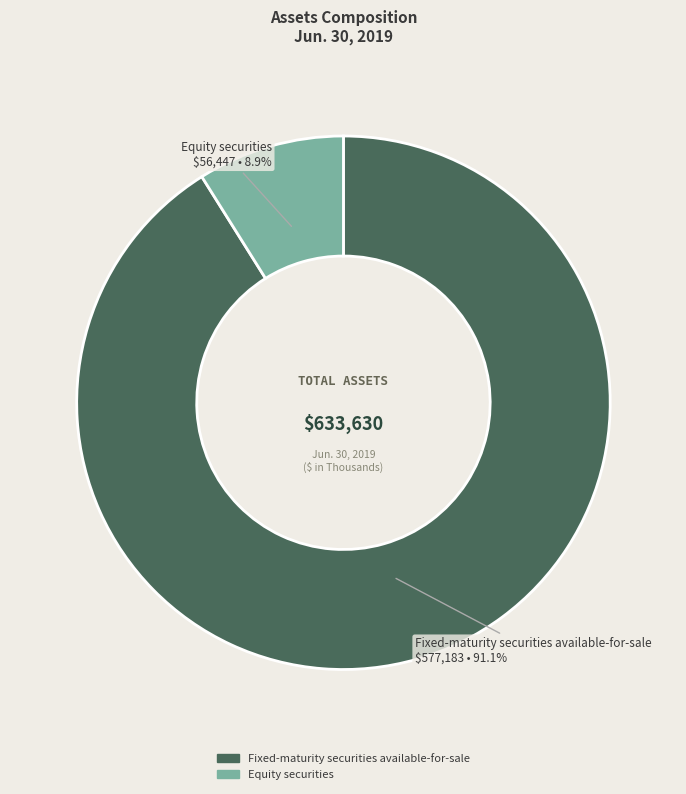

Which category has the biggest portion of the pie?

Fixed-maturity securities available-for-sale